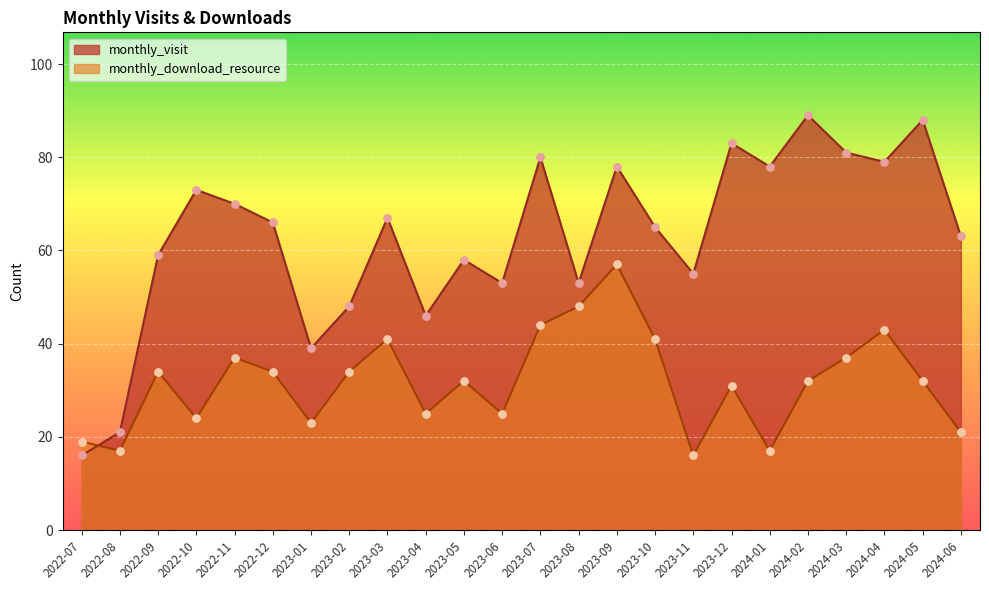

What is the total value across all series at 2023-07?

124